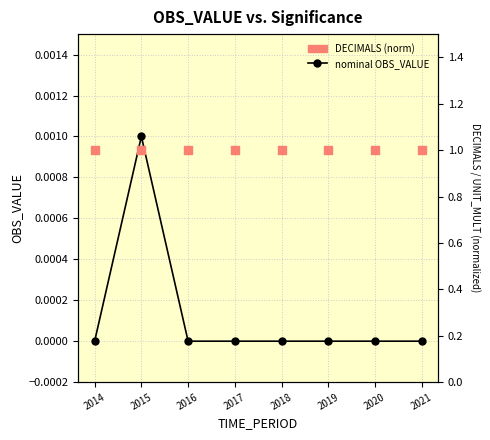

Is the value of DECIMALS (norm) at 2018 greater than the value of UNIT_MULT (norm) at 2014?

No